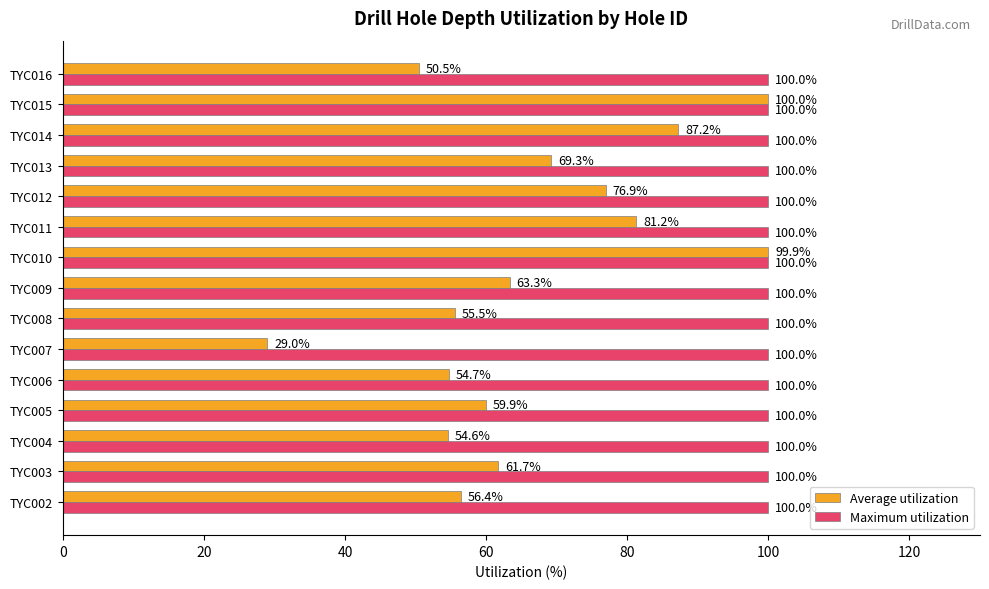

What is the minimum value shown in the chart?

29.0